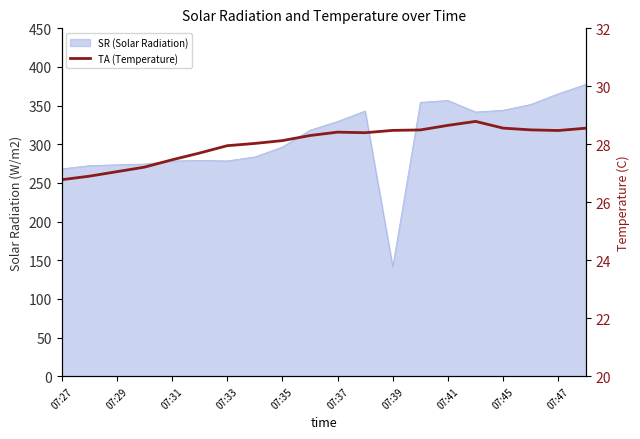

How many values are below 28?

7